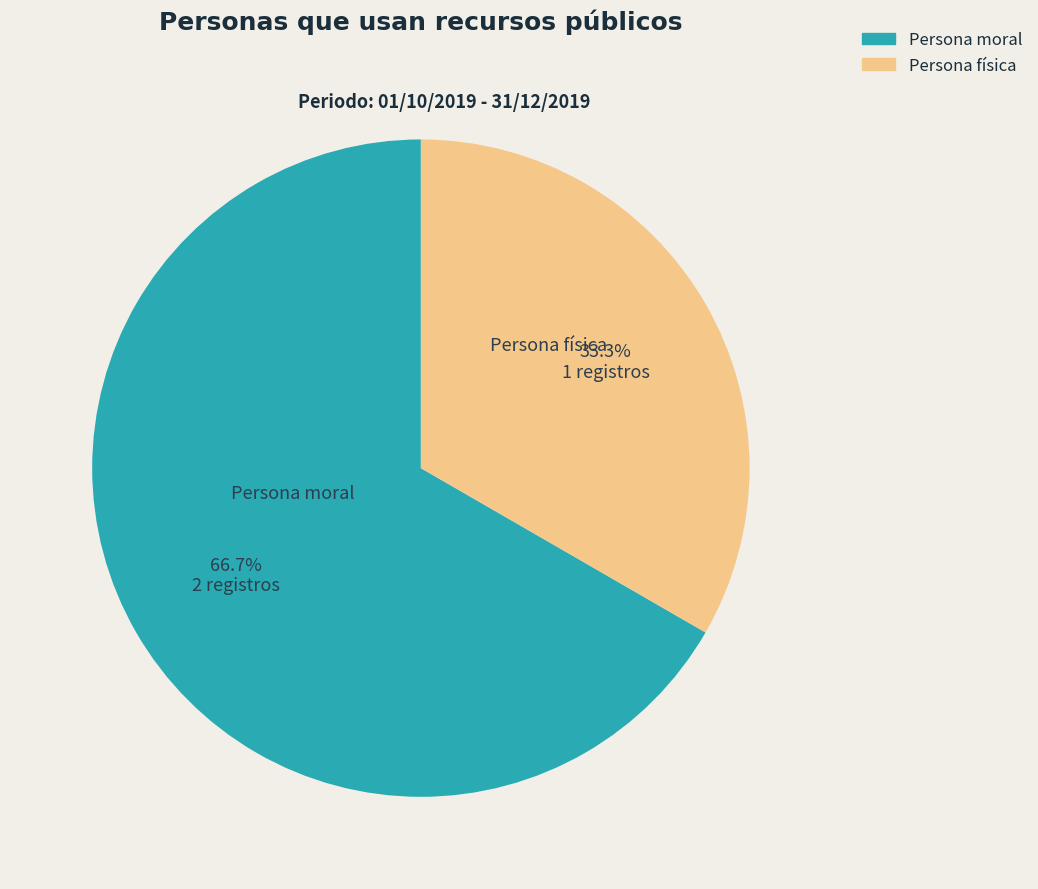

Which has a higher value, Persona moral or Persona física?

Persona moral